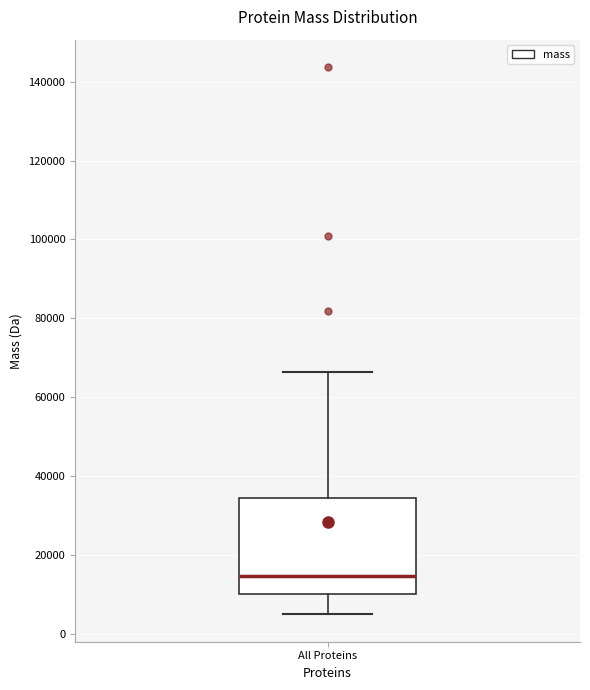

Transcribe this box plot: give where the median line is, the range the box spans, and where the two whiskers end, as read against the y-axis. The values are not printed on the chart, so give them approximately, as read against the axis.

median 14000, box 10000 to 34000, whiskers 4000 to 66000